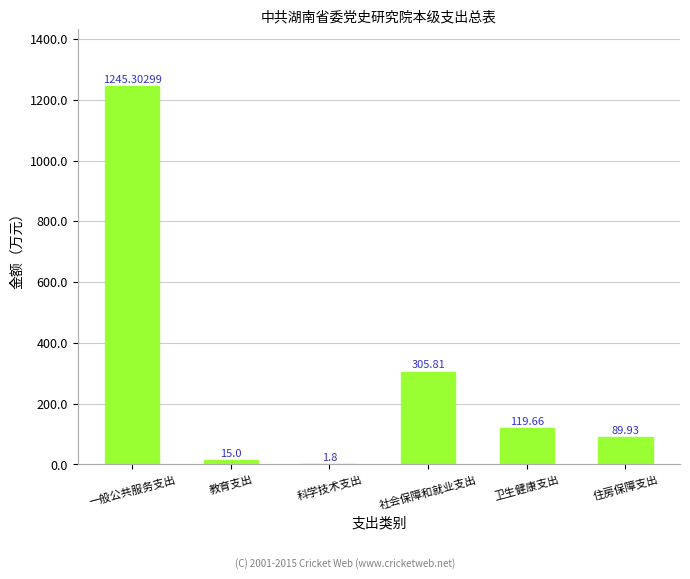

Which has a higher value, 社会保障和就业支出 or 科学技术支出?

社会保障和就业支出